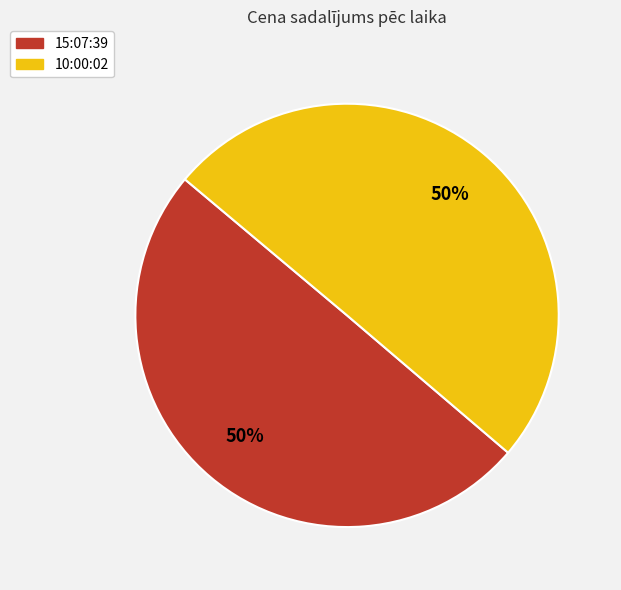

Is the sum of 15:07:39 and 10:00:02 greater than half?

Yes